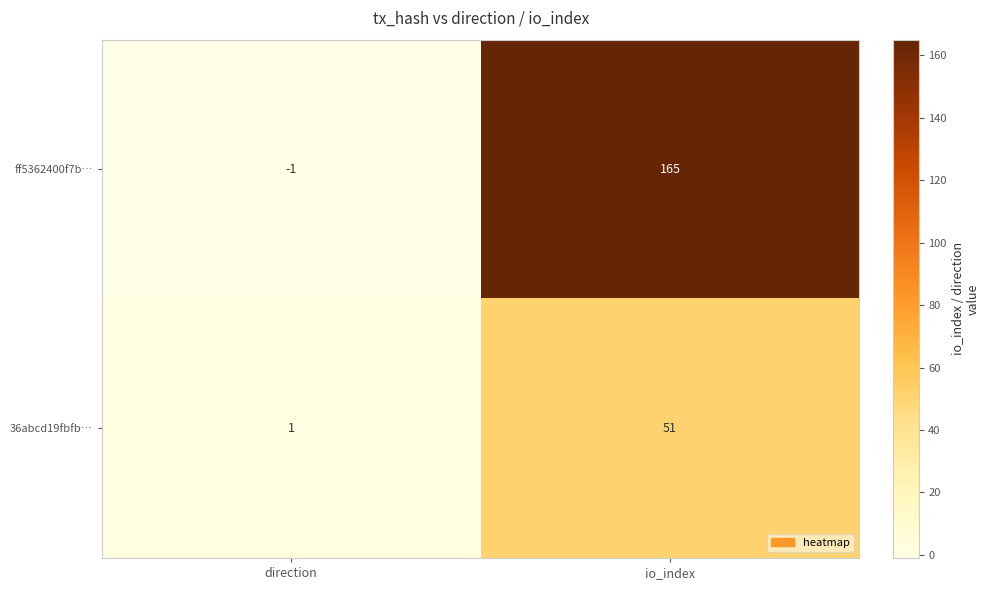

How many series are shown in this chart?

2